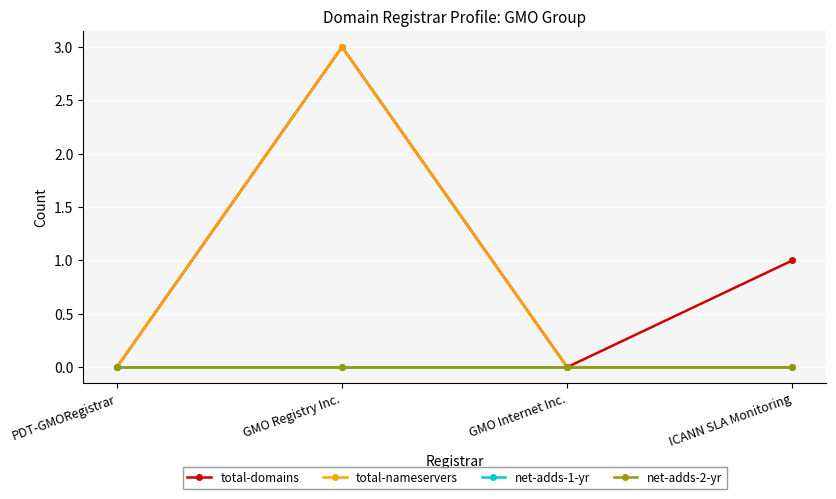

What is the difference between the maximum and second lowest values in the total-nameservers series?

3